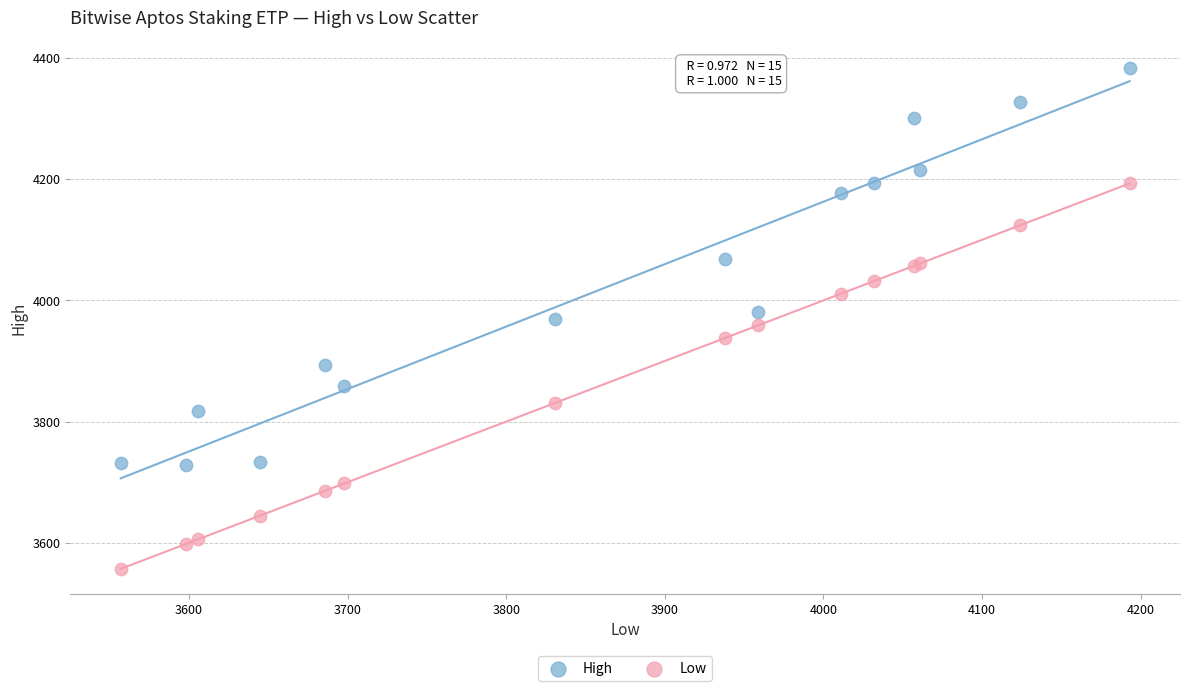

What are all the series names shown in the legend?

High, Low